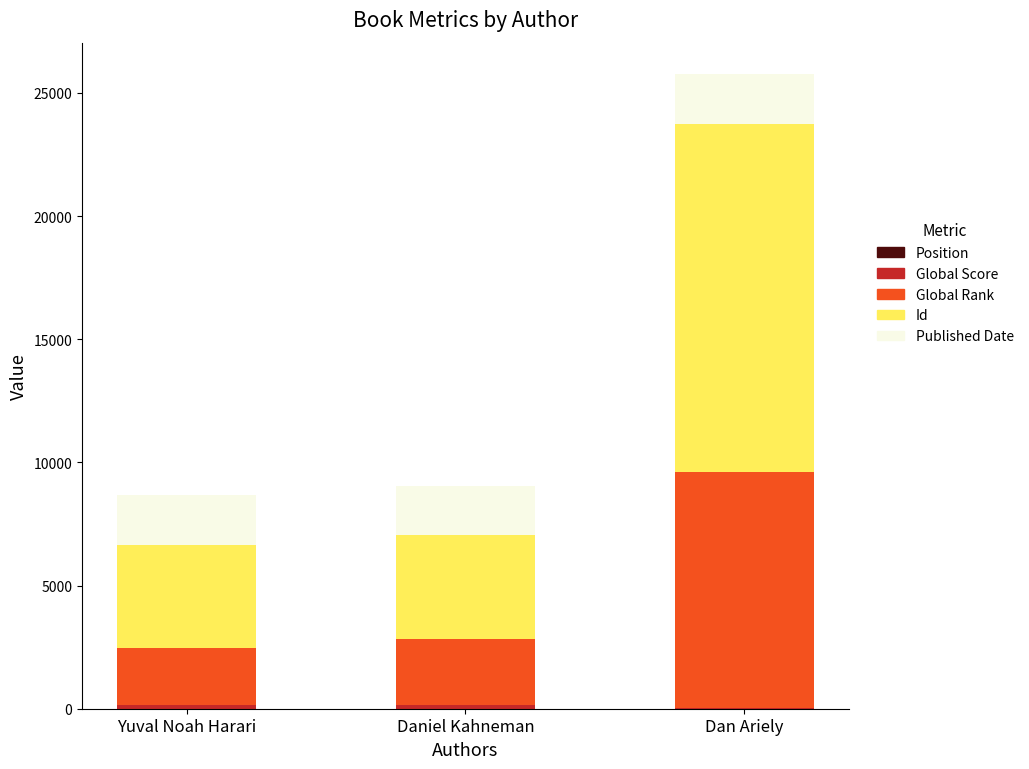

At which category is the sum across all series the highest?

Dan Ariely